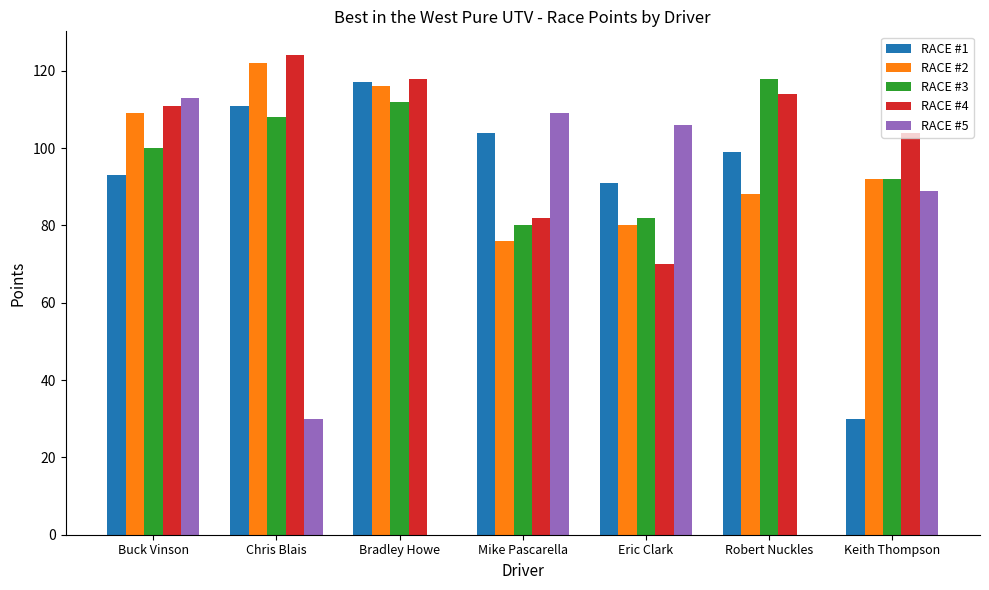

Reading right to left, list all the values displayed in this chart.

RACE #1: 30	99	91	104	117	111	93
RACE #2: 92	88	80	76	116	122	109
RACE #3: 92	118	82	80	112	108	100
RACE #4: 104	114	70	82	118	124	111
RACE #5: 89	0	106	109	0	30	113